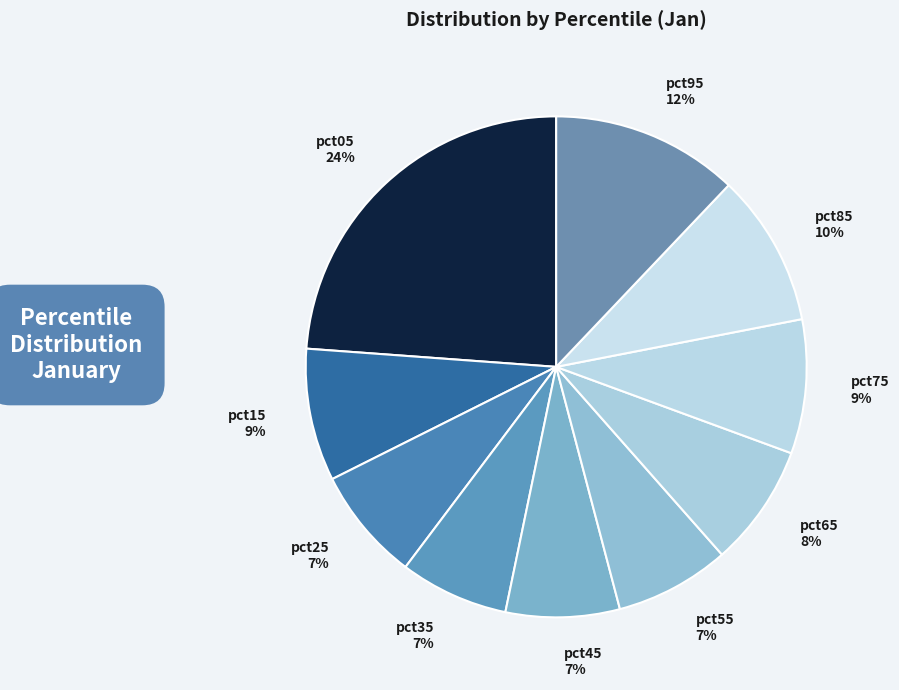

The pct45 slice represents 7% of the pie. True or false?

True